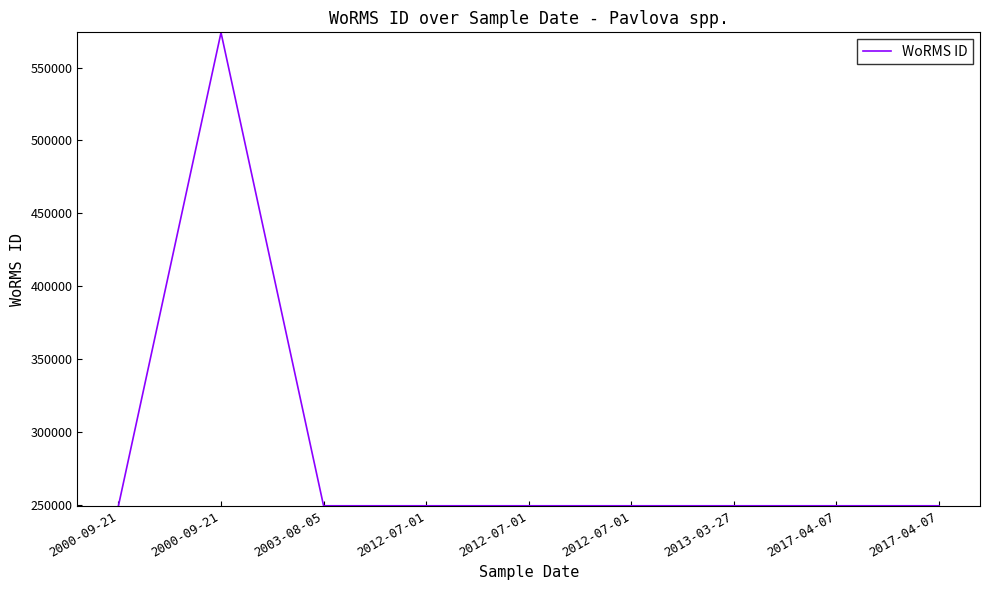

Is this an area chart (filled region under the line)?

No